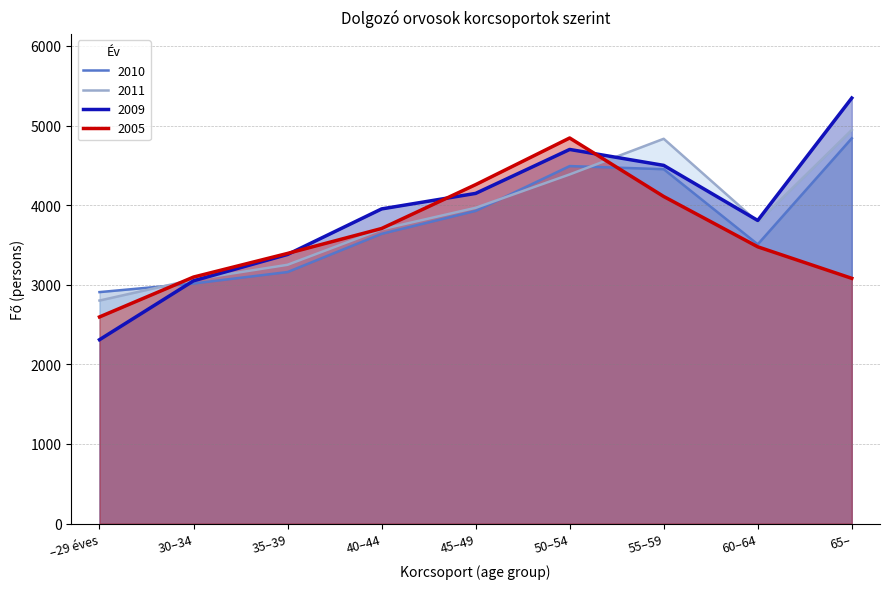

Between 30–34 and 40–44, which series saw the biggest shift?

2009